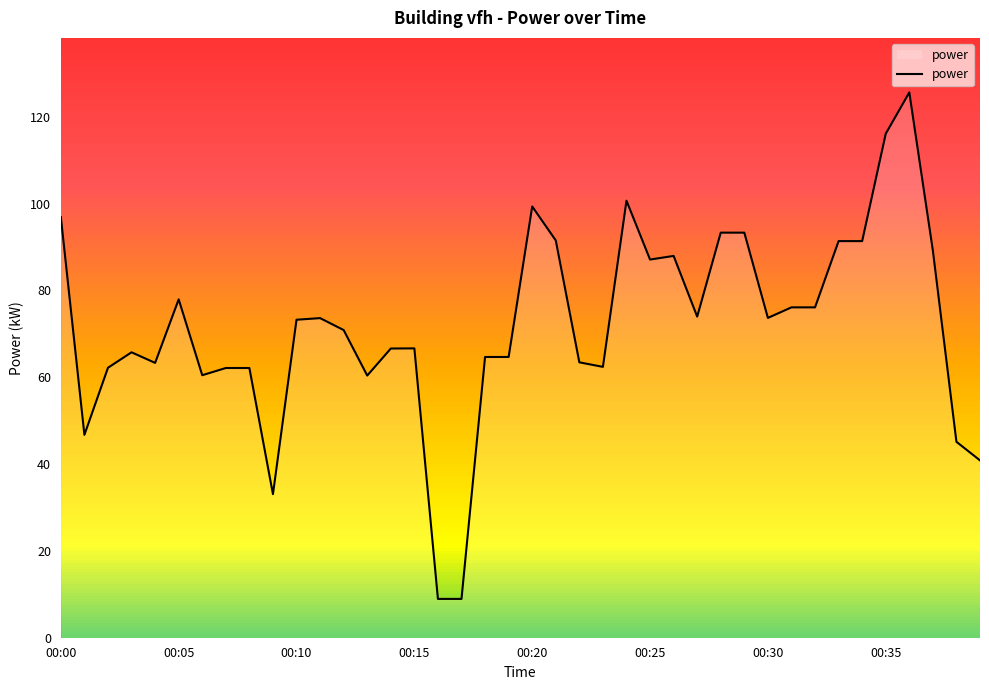

Reading left to right, list all the values displayed in this chart.

96.9	46.7	62.2	65.8	63.3	77.9	60.5	62.1	62.1	33.1	73.2	73.6	70.9	60.4	66.6	66.7	8.9	8.9	64.7	64.7	99.3	91.5	63.4	62.4	100.7	87.1	88.0	74.0	93.3	93.3	73.7	76.1	76.1	91.4	91.4	116.1	125.6	89.2	45.1	40.9